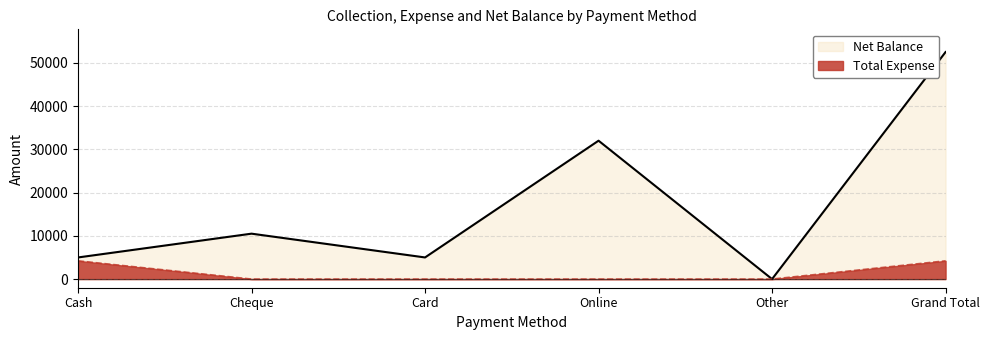

List the labels in order of Total Expense value, smallest first.

Cheque, Card, Online, Other, Cash, Grand Total